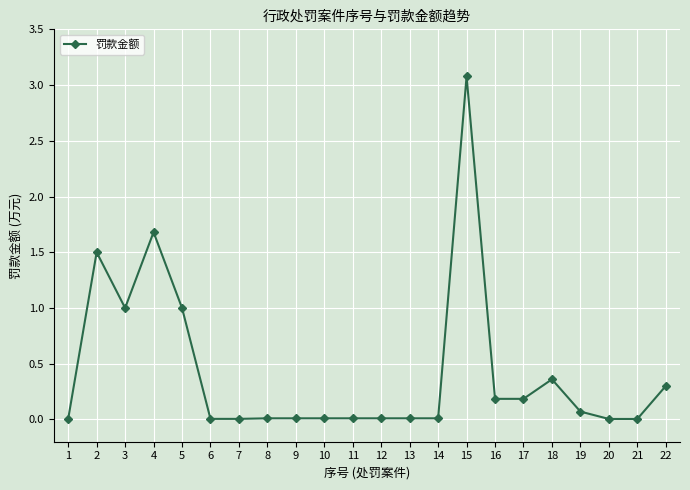

How many lines are shown in the chart?

1